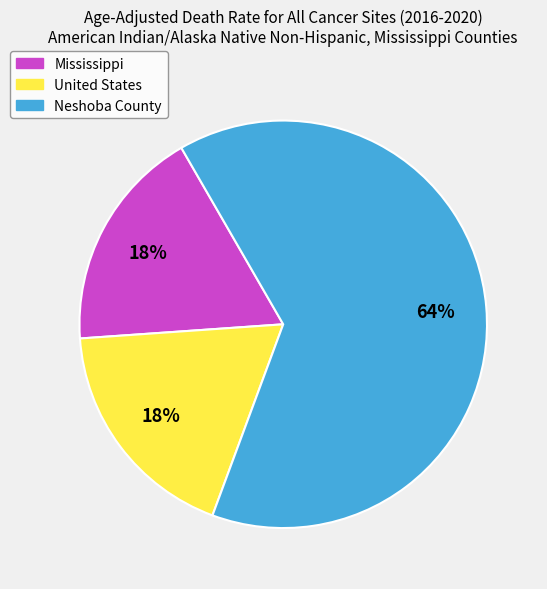

True or false: United States accounts for 24% of the total.

False